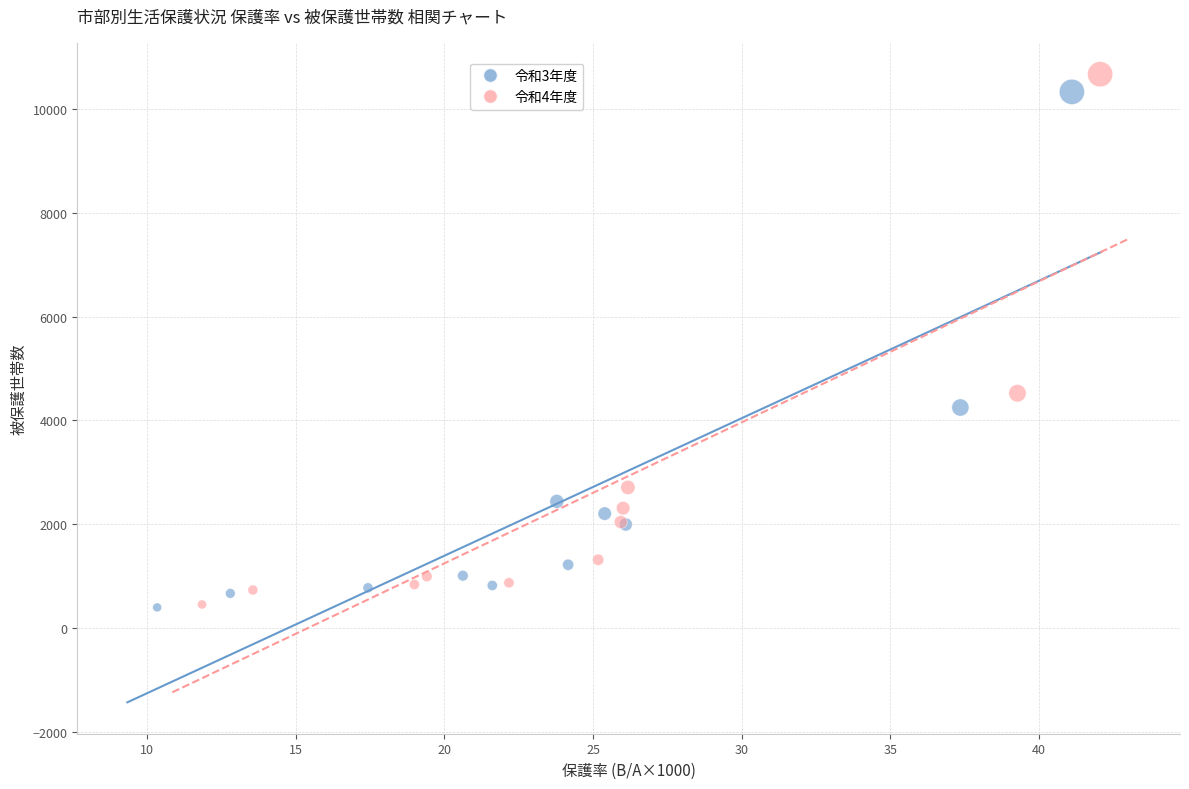

Which series has the widest spread of Y values?

令和4年度